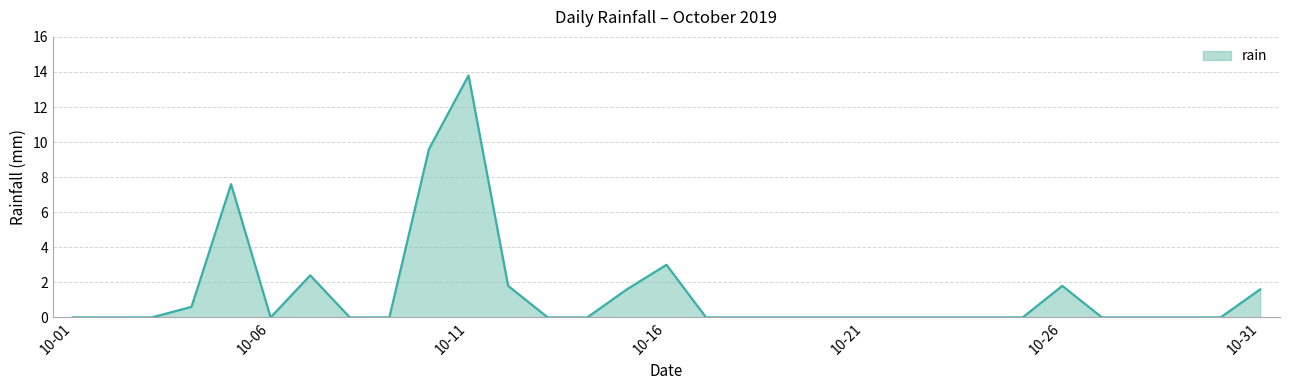

What is the maximum value shown in the chart?

13.8